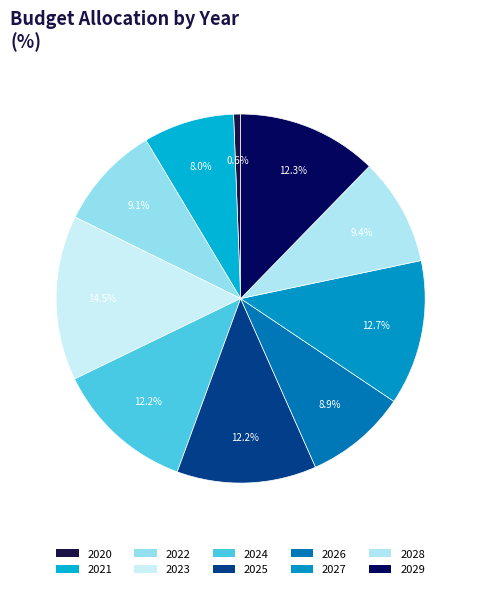

True or false: 2021 accounts for 1% of the total.

False